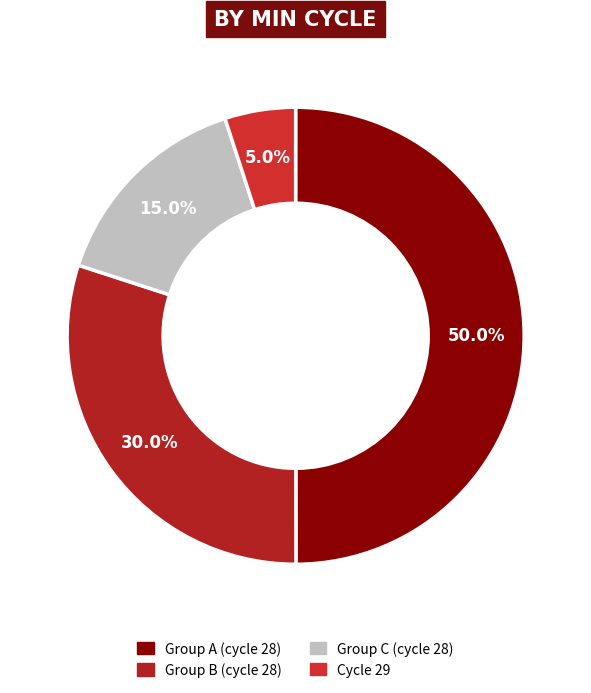

How many segments does this pie chart have?

4